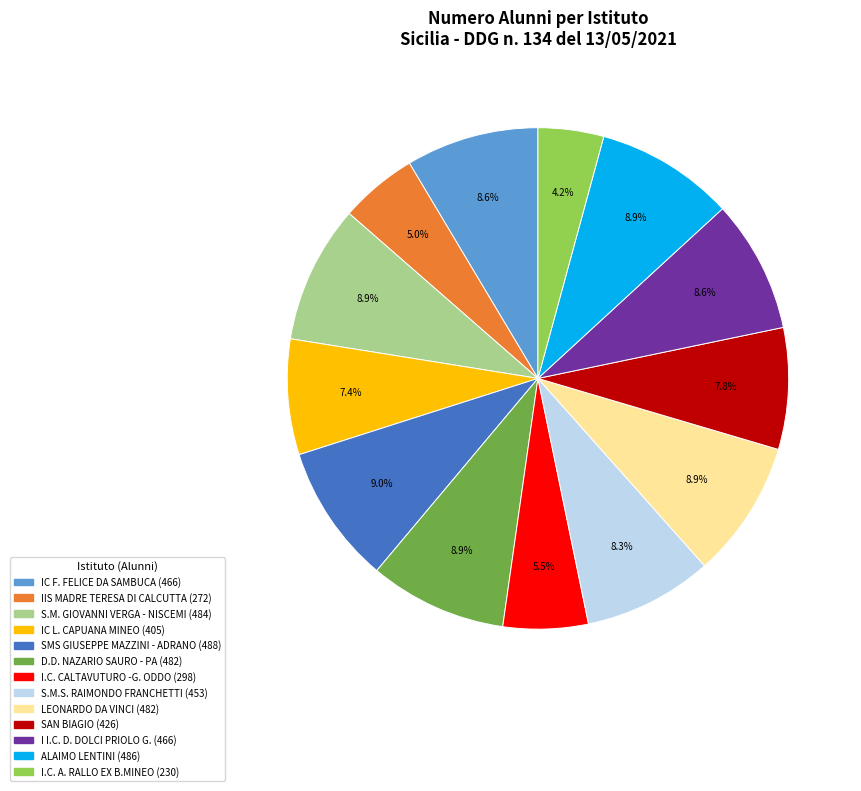

The IIS MADRE TERESA DI CALCUTTA slice represents 1% of the pie. True or false?

False